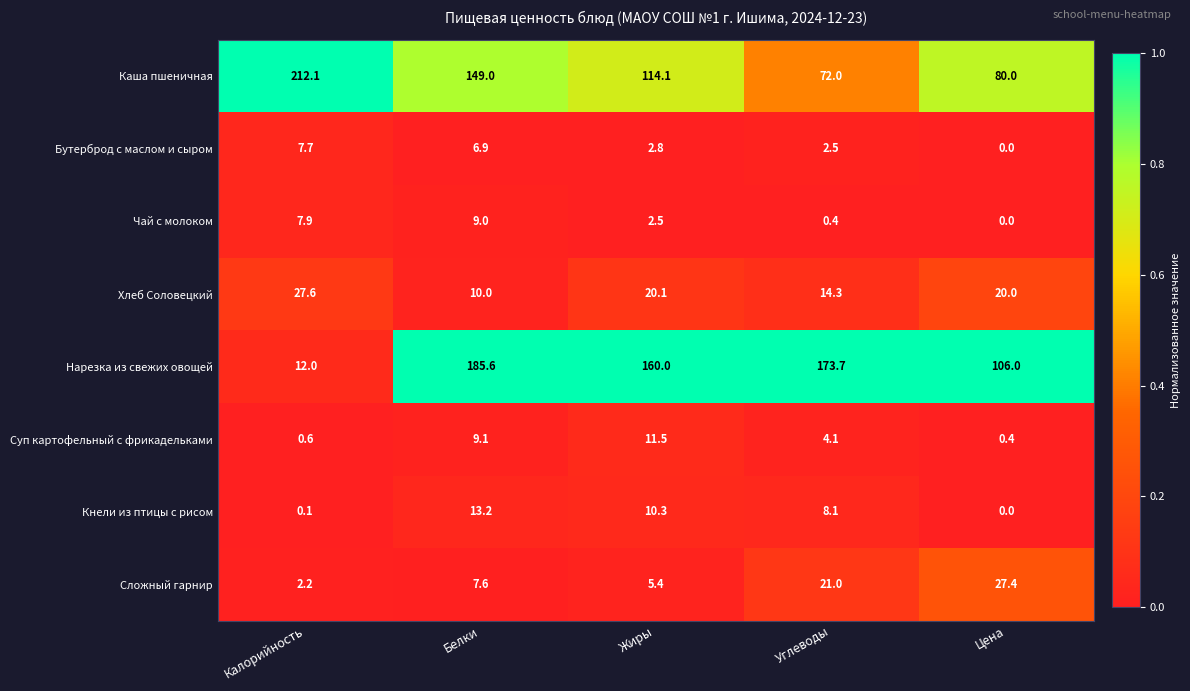

The value of Кнели из птицы с рисом at Белки is 18.7. True or false?

False